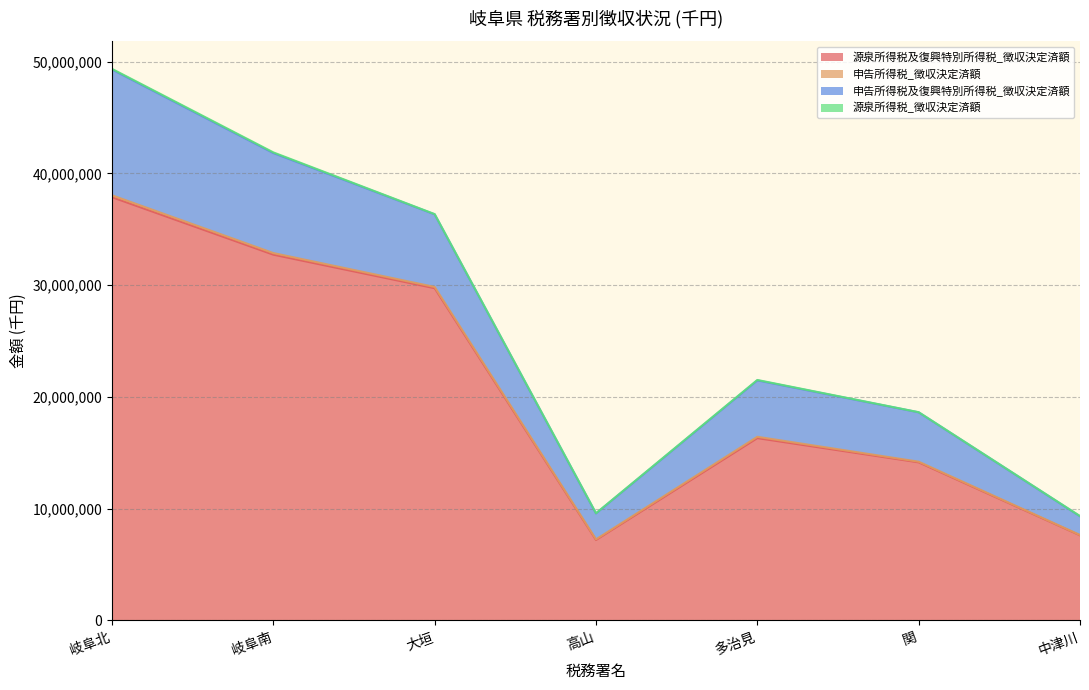

At how many categories does at least one series exceed 35839901?

3